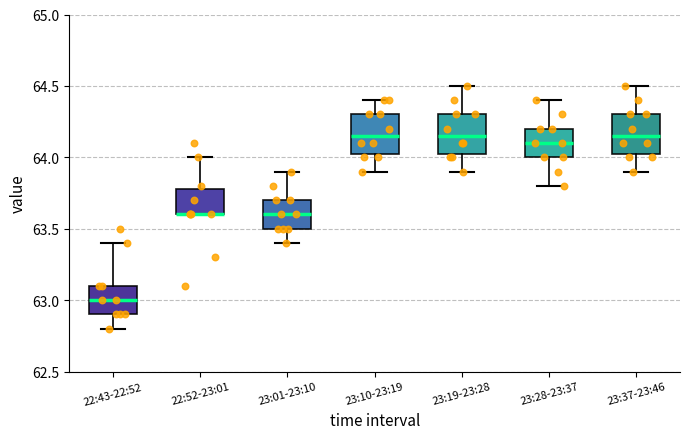

Reading left to right, read every box against the y-axis: the position of its median line, the range the box covers, and the ends of its whiskers. The values are not printed on the chart, so give them approximately, as read against the axis.

22:43-22:52: median 63.00, box 62.90 to 63.10, whiskers 62.80 to 63.40
22:52-23:01: median 63.60 (drawn on the box's lower edge), box 63.60 to 63.80, whiskers 63.60 to 64.00
23:01-23:10: median 63.60, box 63.50 to 63.70, whiskers 63.40 to 63.90
23:10-23:19: median 64.15, box 64.05 to 64.30, whiskers 63.90 to 64.40
23:19-23:28: median 64.15, box 64.05 to 64.30, whiskers 63.90 to 64.50
23:28-23:37: median 64.10, box 64.00 to 64.20, whiskers 63.80 to 64.40
23:37-23:46: median 64.15, box 64.05 to 64.30, whiskers 63.90 to 64.50